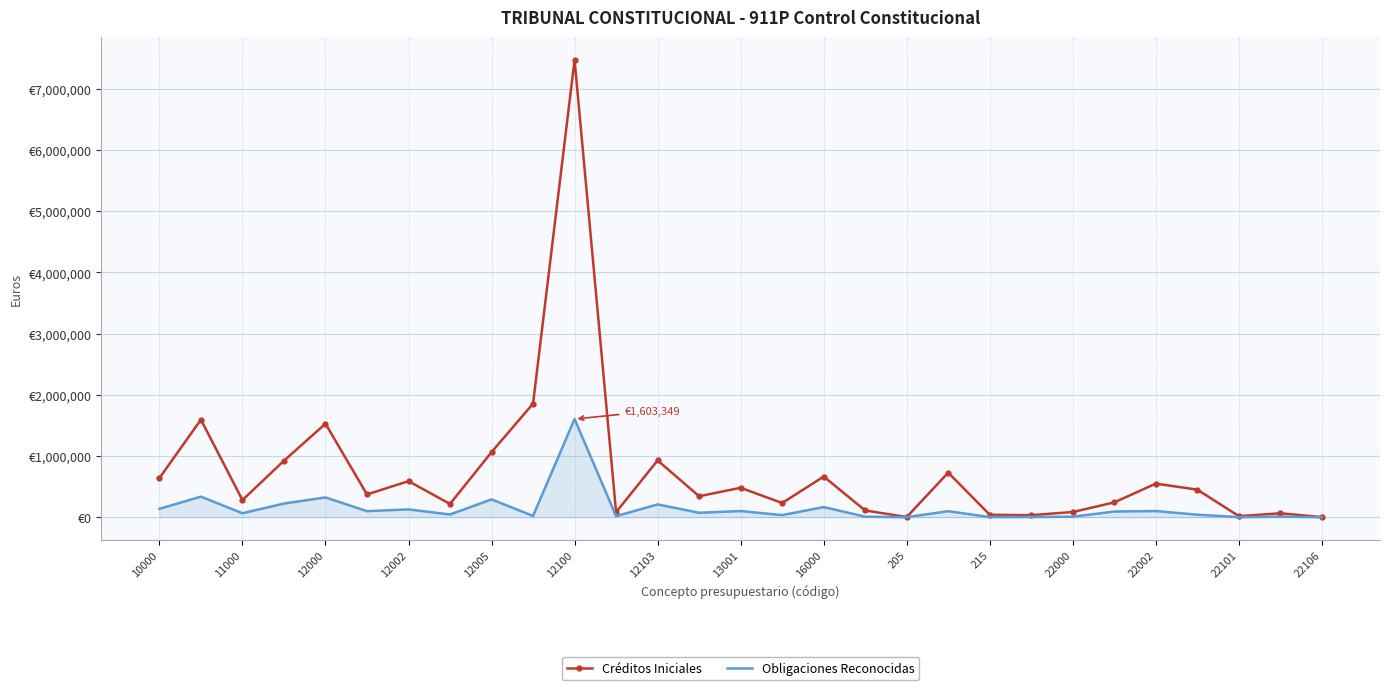

What are all the series names shown in the legend?

Créditos Iniciales, Obligaciones Reconocidas